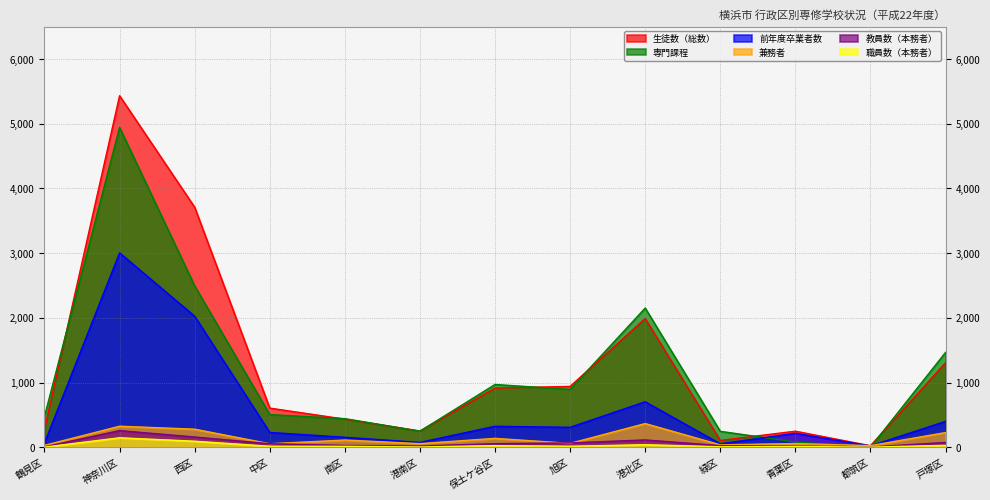

Which category has the highest value in the 職員数（本務者） series?

神奈川区